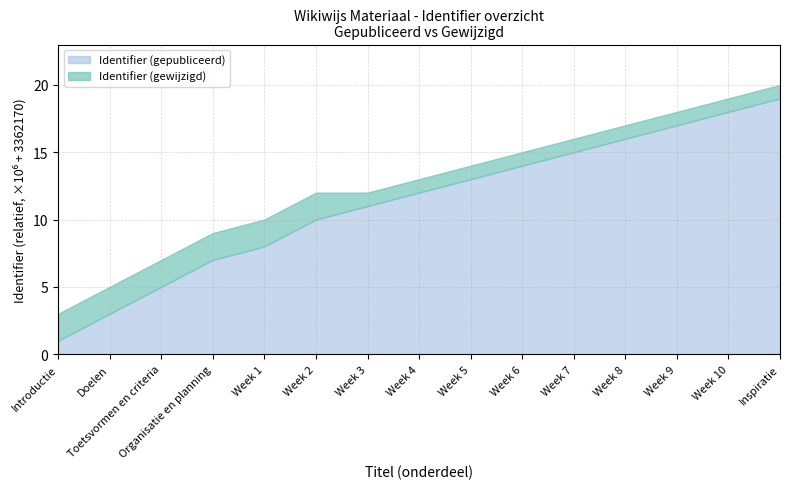

What position from the right is Doelen?

14